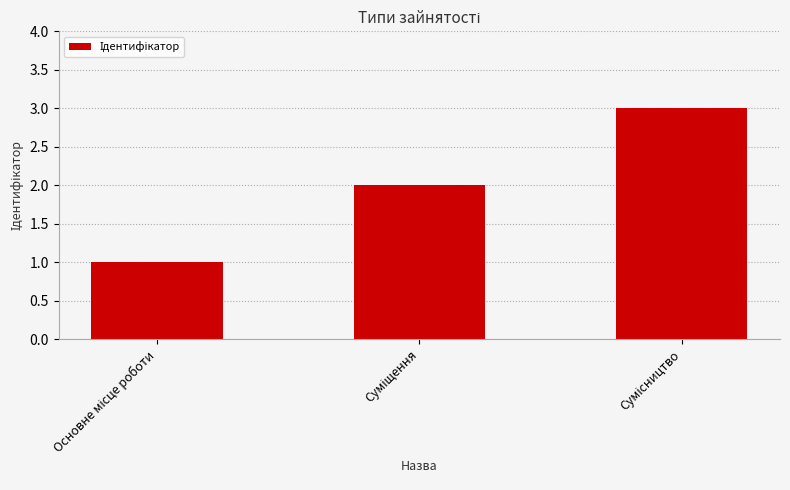

What is the sum of all values?

6